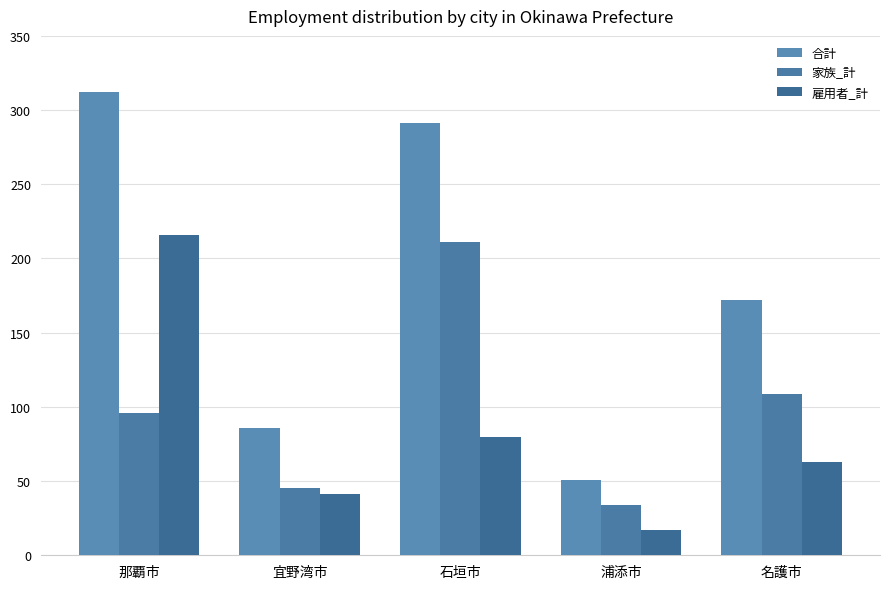

How many bars are there in each group?

3